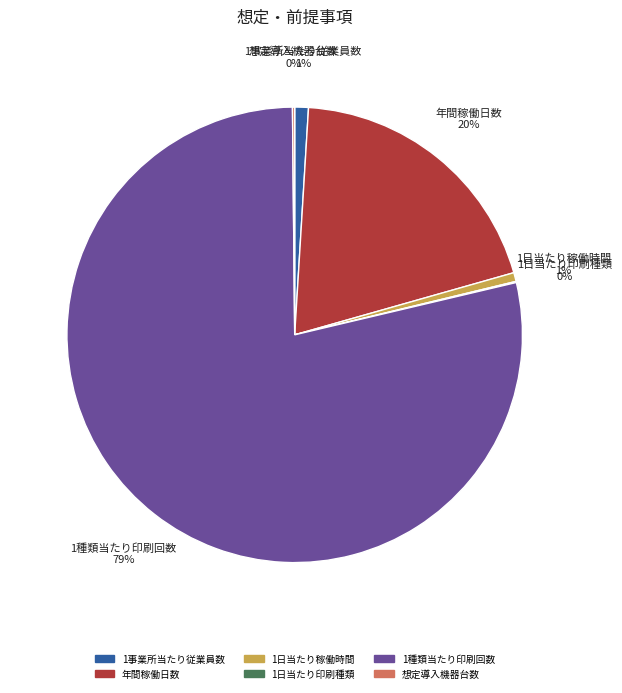

What is the majority slice?

1種類当たり印刷回数